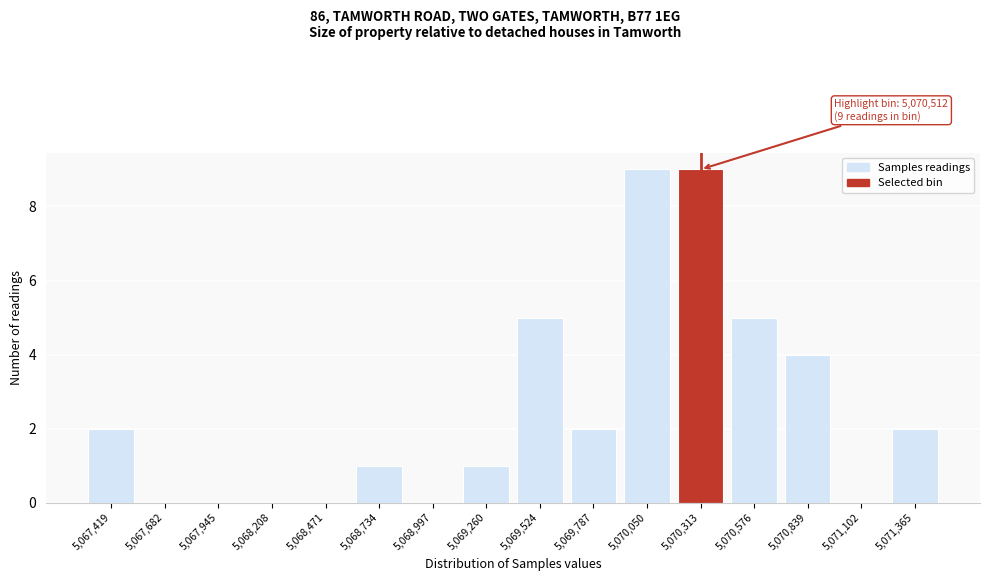

Reading left to right, transcribe all the data shown in this chart.

5,067,419=2	5,067,682=0	5,067,945=0	5,068,208=0	5,068,471=0	5,068,734=1	5,068,997=0	5,069,260=1	5,069,524=5	5,069,787=2	5,070,050=9	5,070,313=9	5,070,576=5	5,070,839=4	5,071,102=0	5,071,365=2